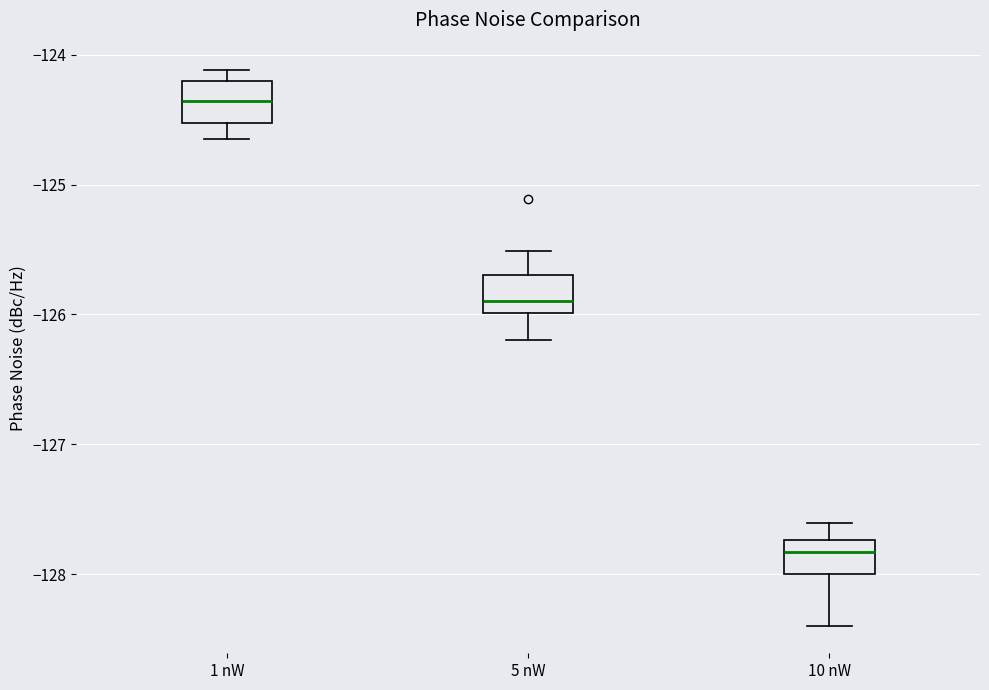

Where is the lower edge of the box for 1 nW on the y-axis? The values are not printed on the chart, so give them approximately, as read against the axis.

-124.5